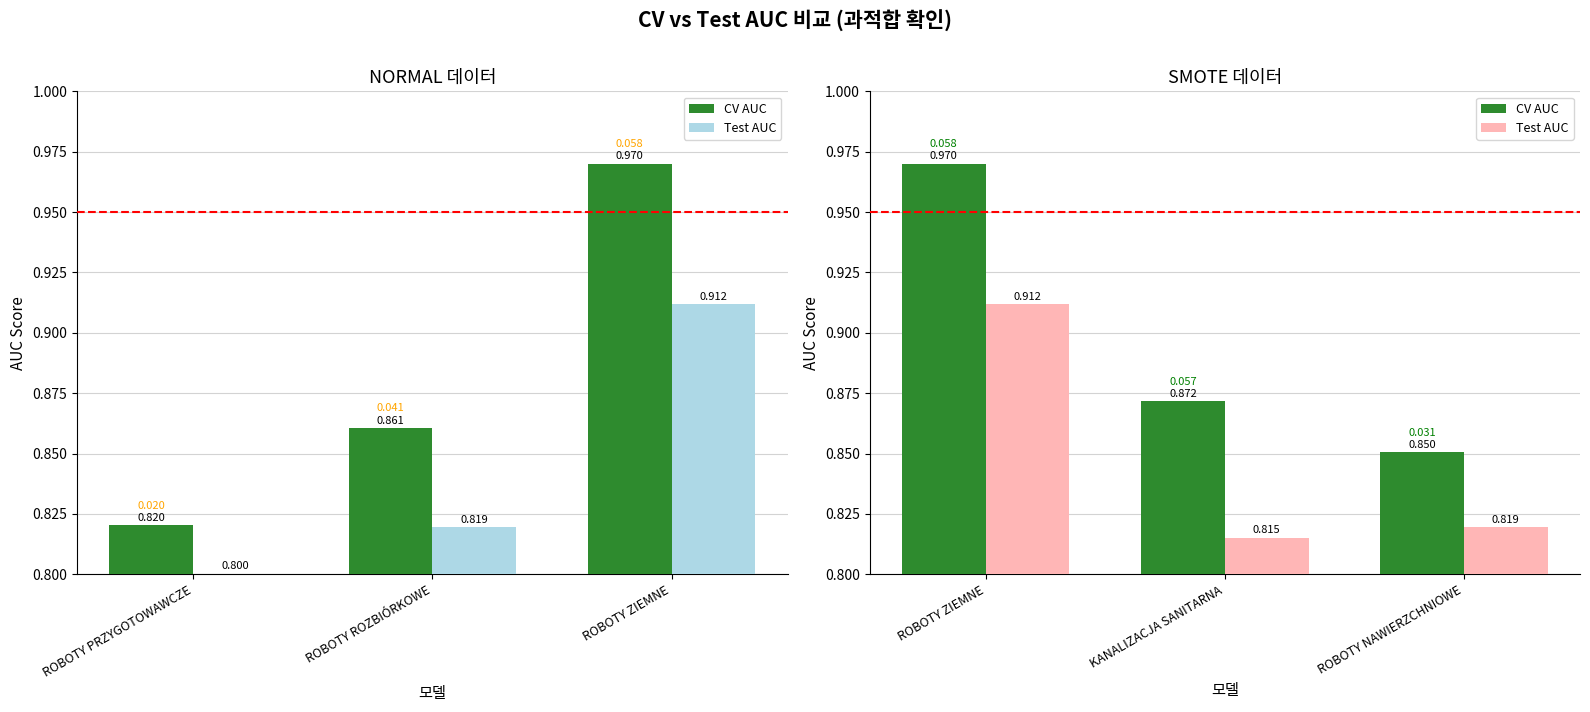

What is the value of the CV AUC bar at the 2nd from the left?

0.9